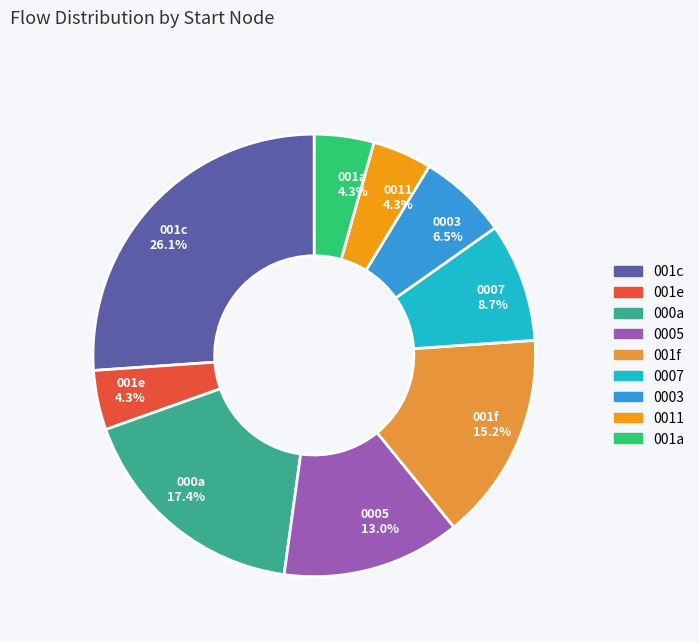

To the nearest percent, what is the difference between the largest and smallest slice percentages?

22%